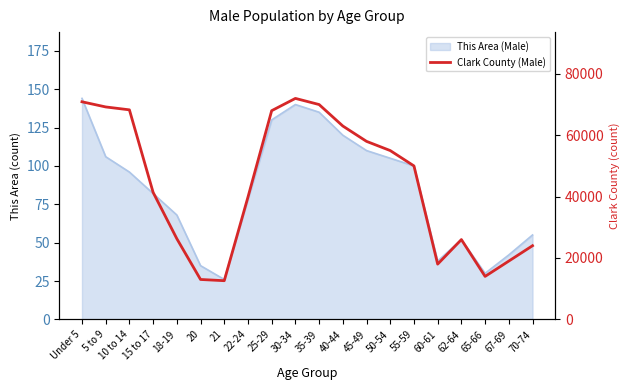

What value does the data have at 20, to the nearest 10?

13000